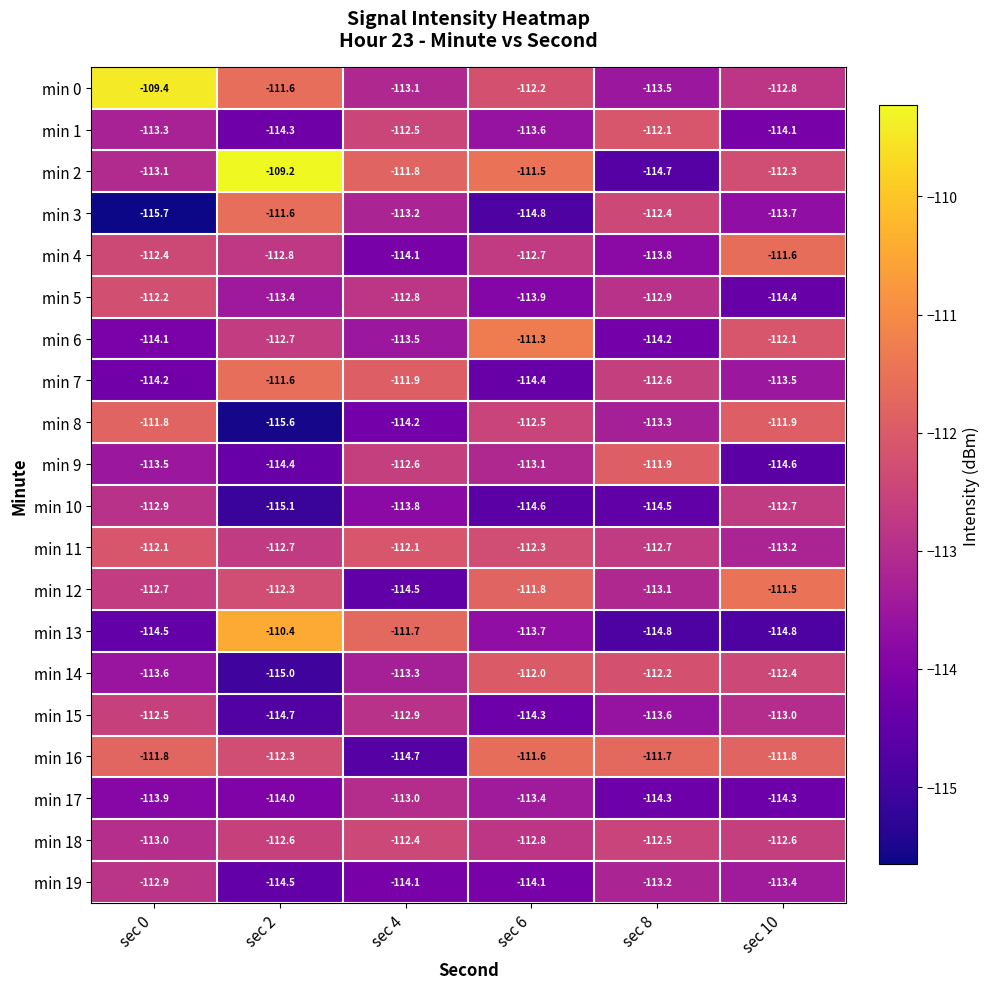

What is the difference between the maximum and minimum values in the min 8 series?

3.8